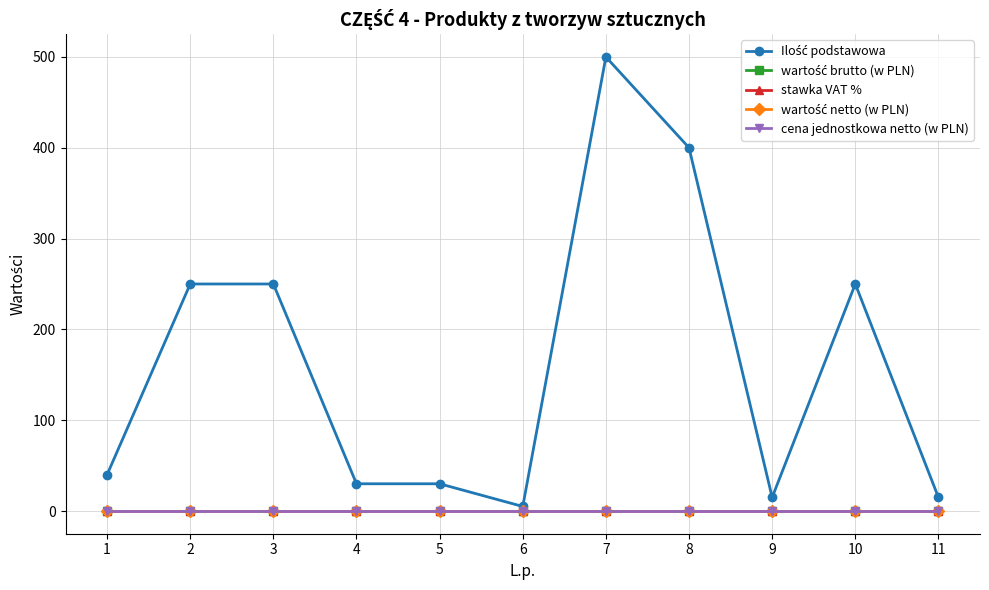

At which category does the chart reach its peak across all series?

7